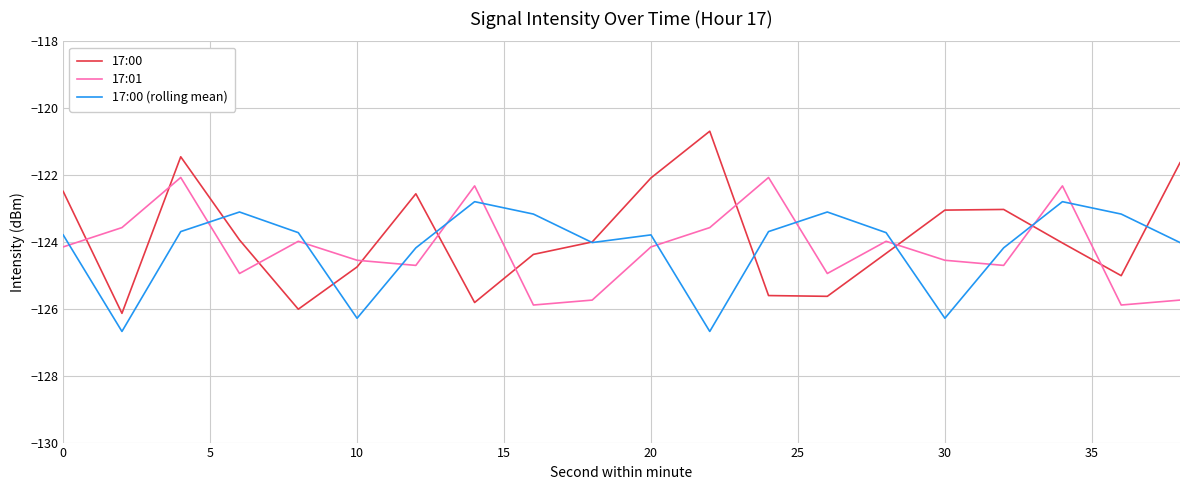

Rank the series by their maximum value, from lowest to highest.

17:00 (rolling mean), 17:01, 17:00